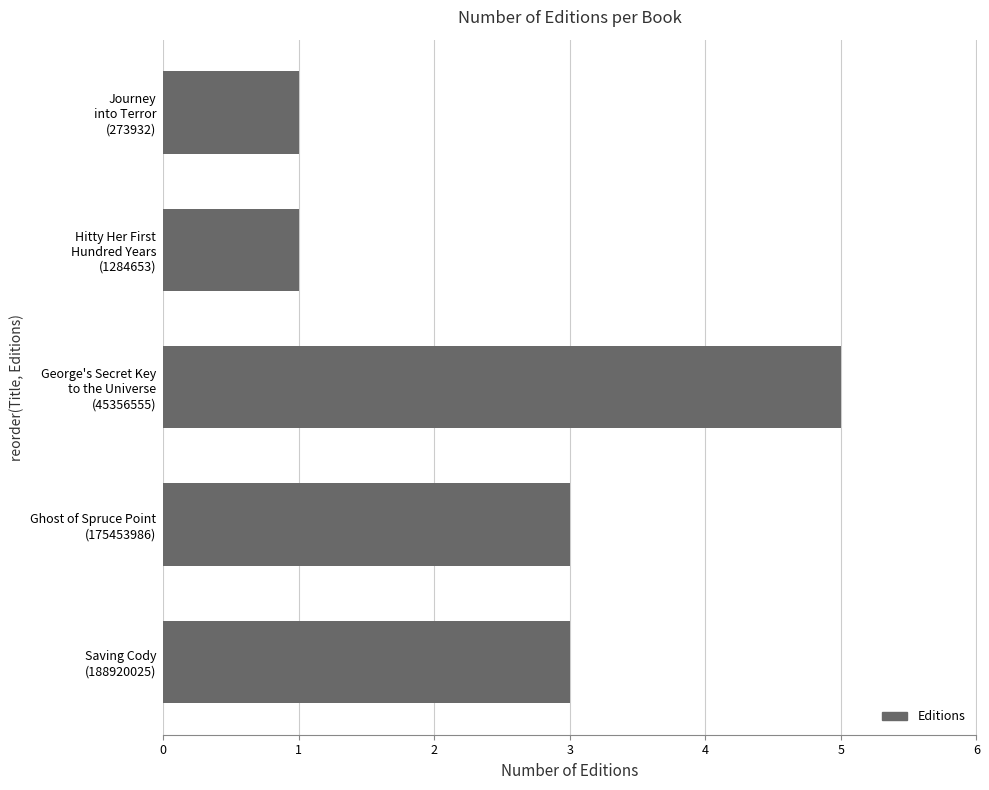

What is the difference between the maximum and minimum values?

4